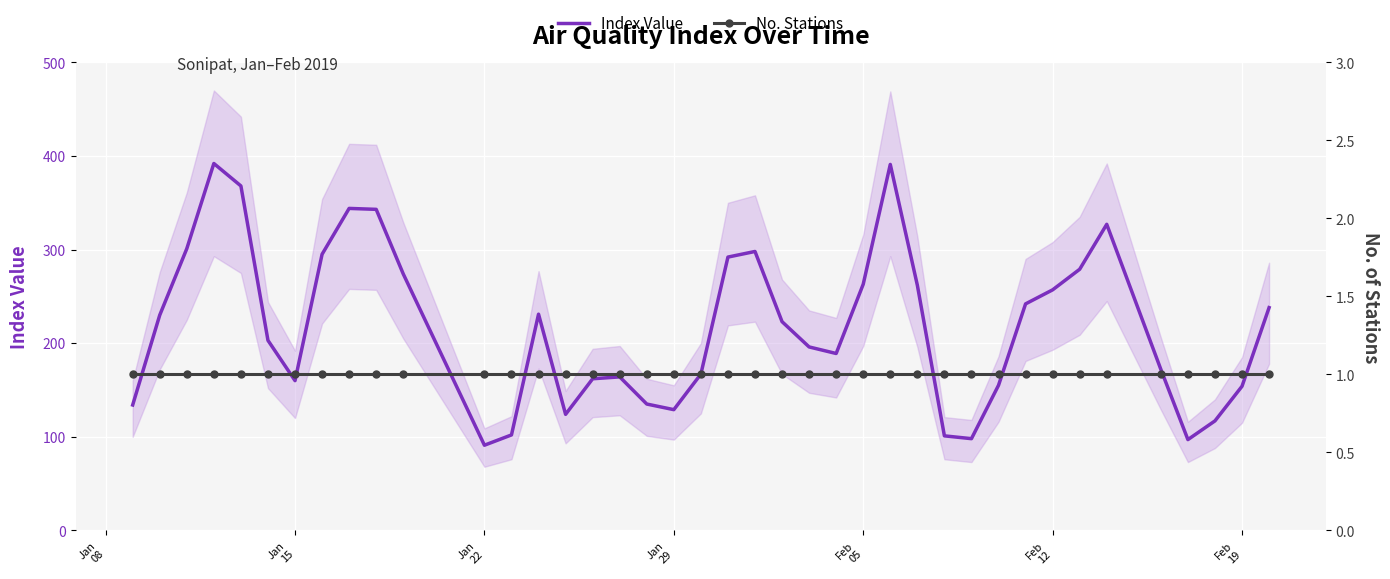

True or false: No. Stations has more than 1 interior local peaks.

False